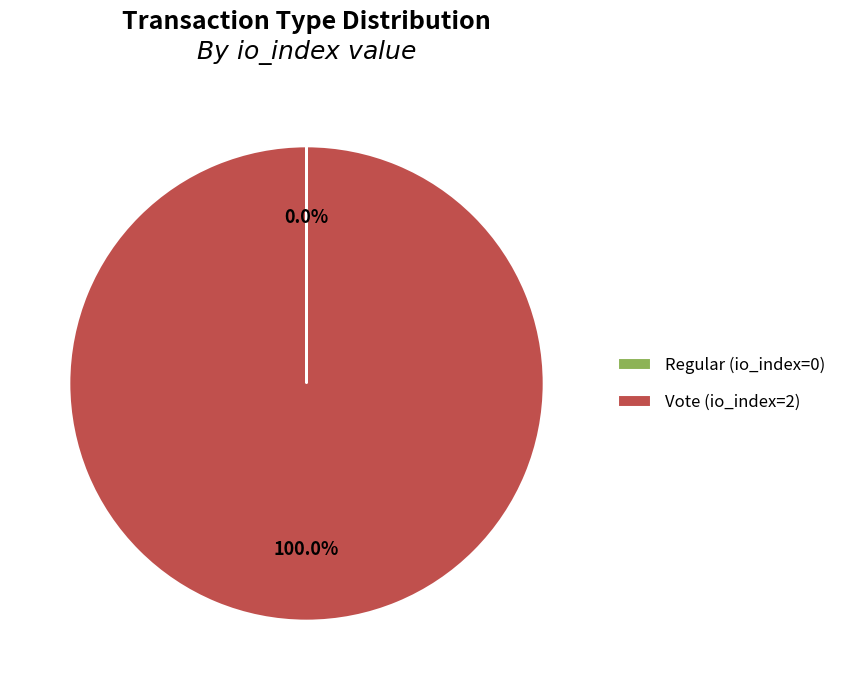

What is the largest slice in the pie chart?

Vote (io_index=2)